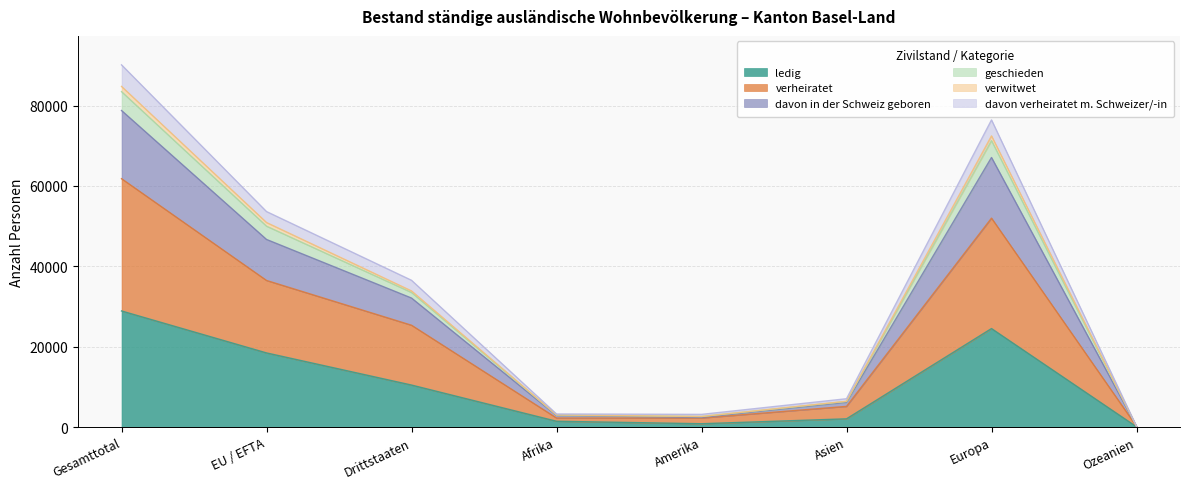

What is the maximum value for ledig?

28885